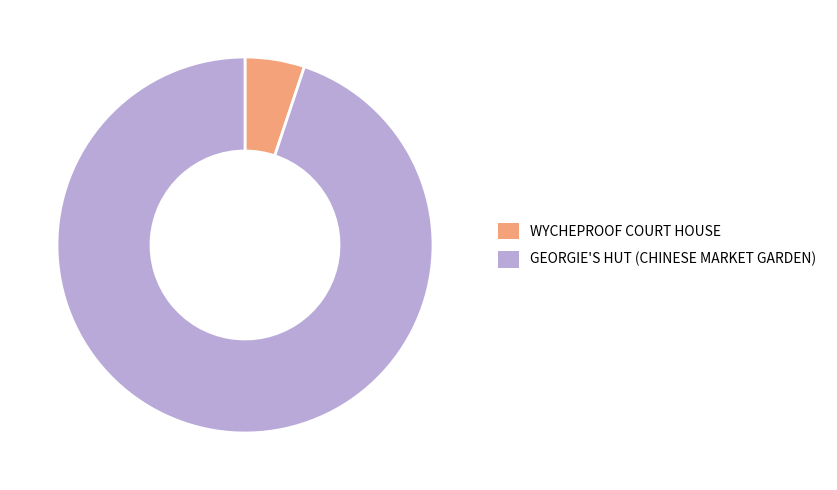

What is the majority slice?

GEORGIE'S HUT (CHINESE MARKET GARDEN)